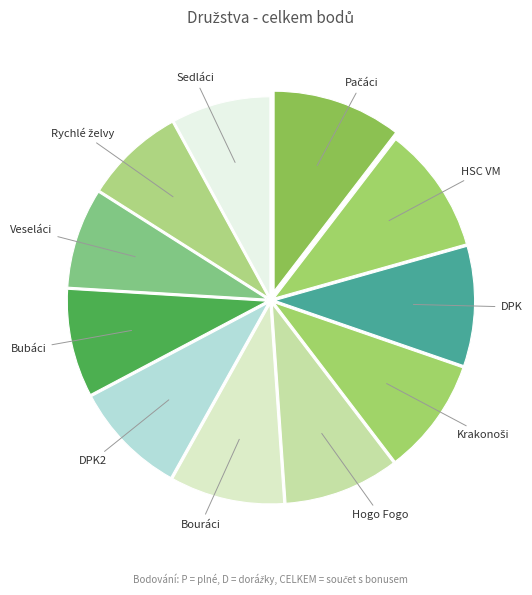

Does any single category account for the majority?

No